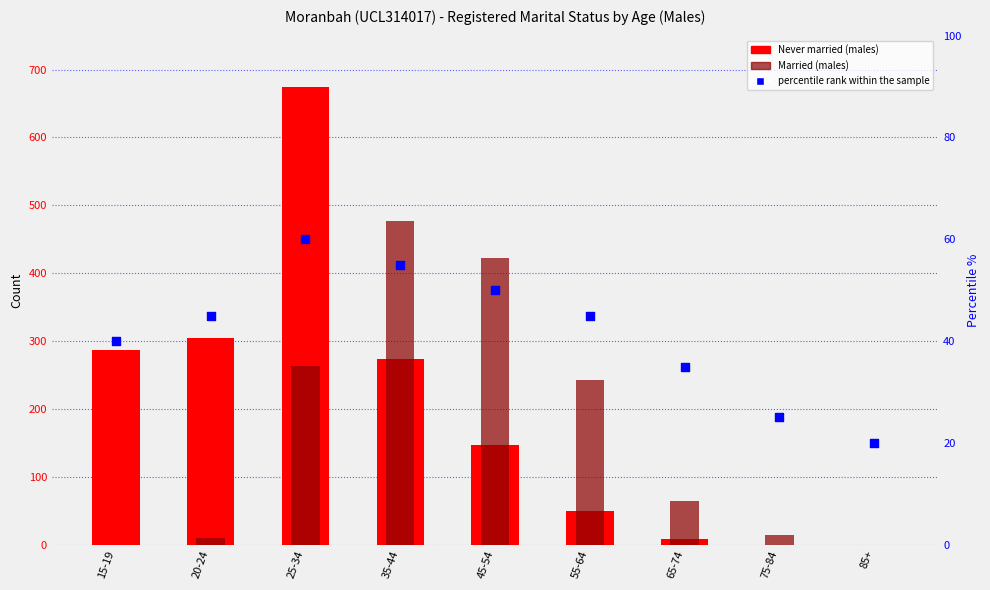

At how many categories does at least one series exceed 112?

6